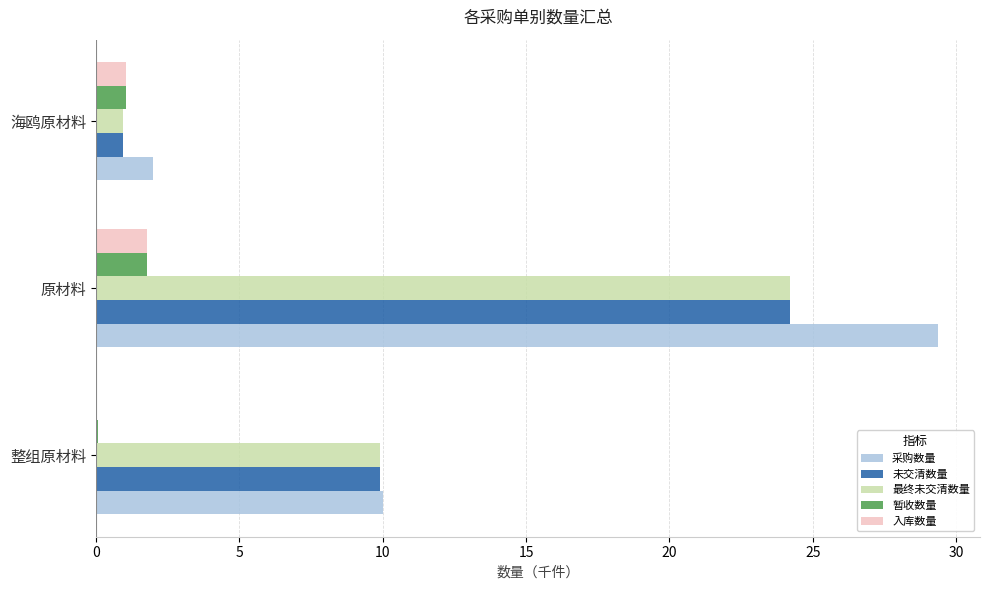

What is the greatest value displayed?

29.4